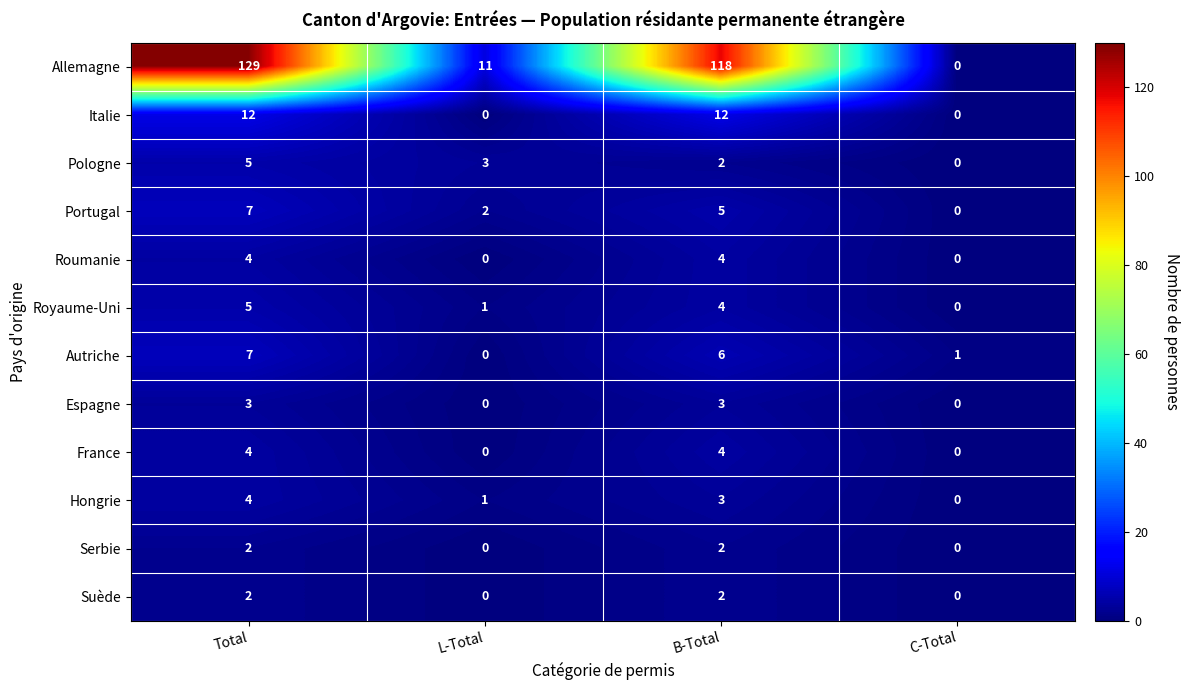

What is the difference between the highest and lowest values at L-Total?

11